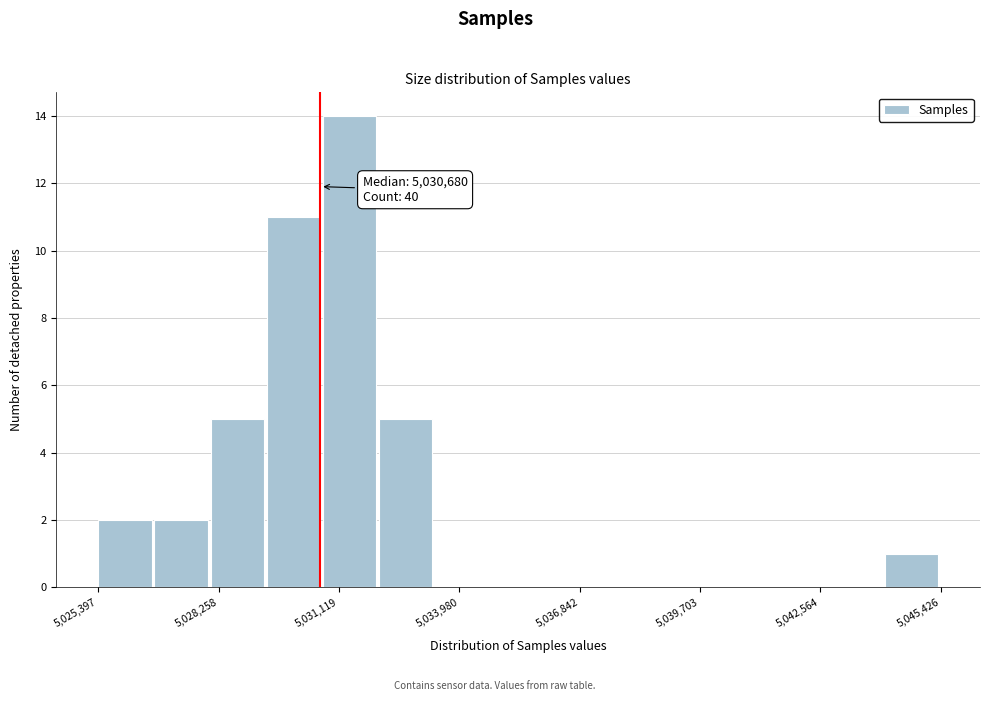

Read against the x-axis, roughly where is the centre of the tallest bar?

5031500